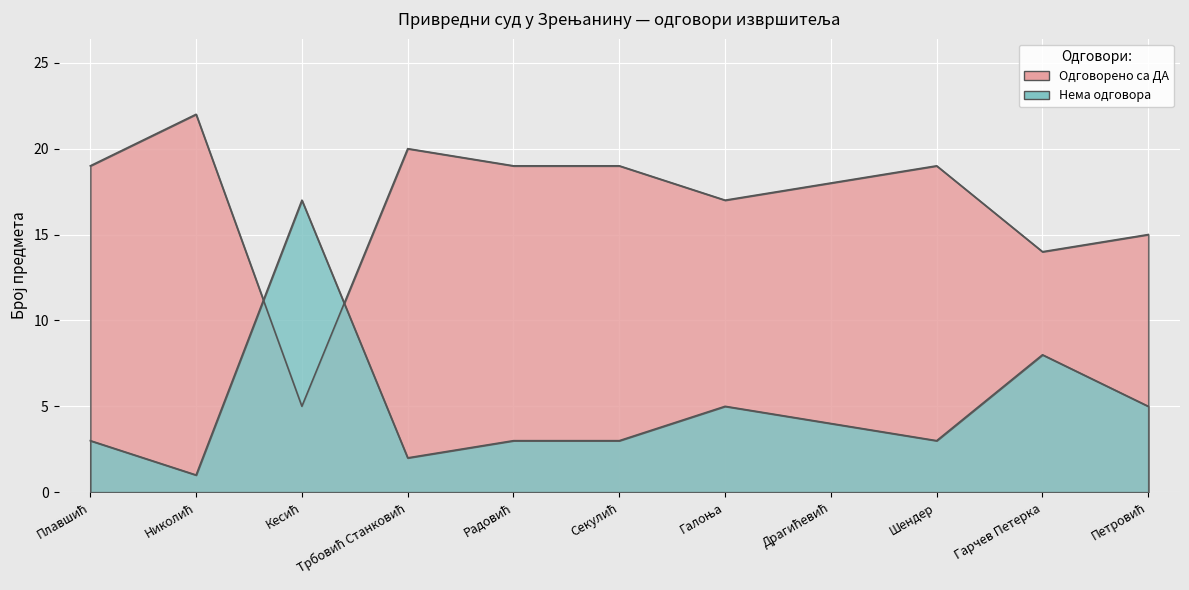

Is it true that Нема одговора equals 4 at Драгићевић?

True